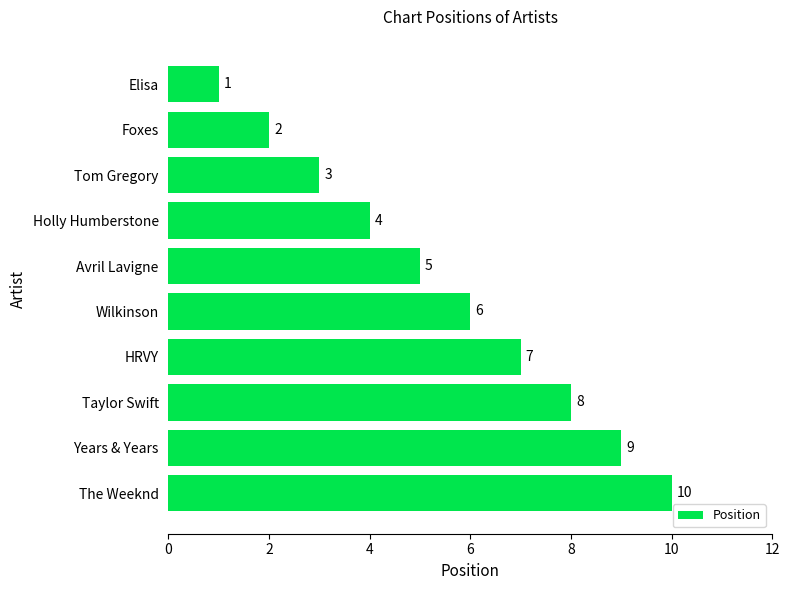

List the labels in order of value, largest first.

The Weeknd, Years & Years, Taylor Swift, HRVY, Wilkinson, Avril Lavigne, Holly Humberstone, Tom Gregory, Foxes, Elisa